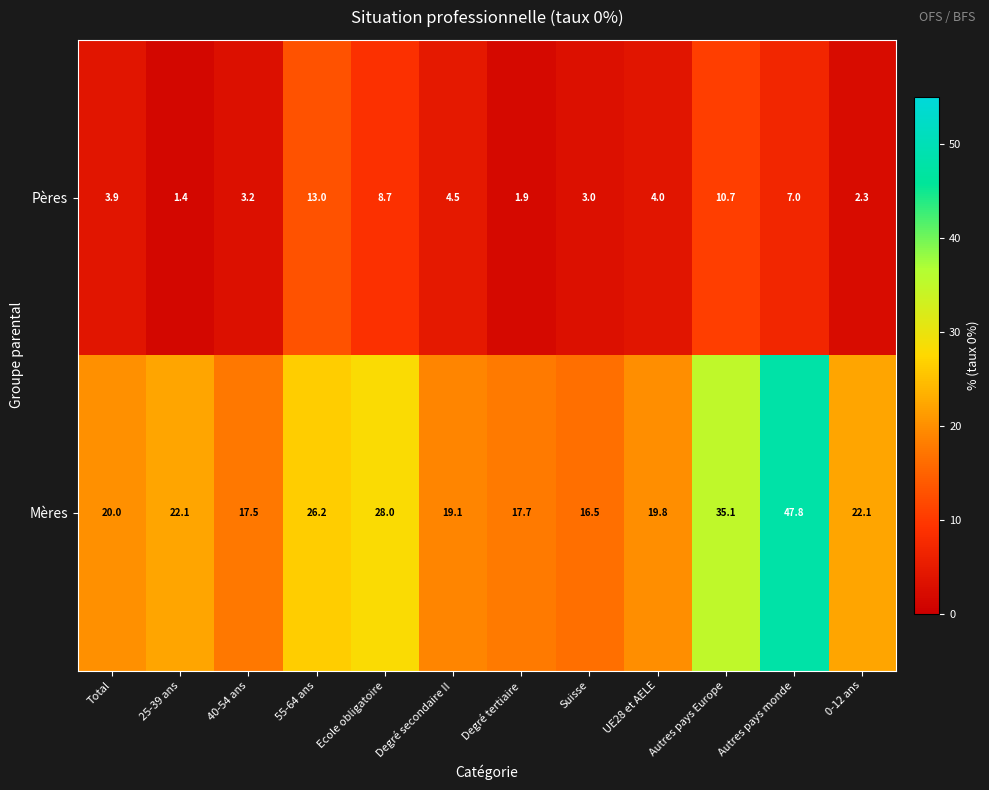

Is it true that Pères equals 2.5 at 25-39 ans?

False